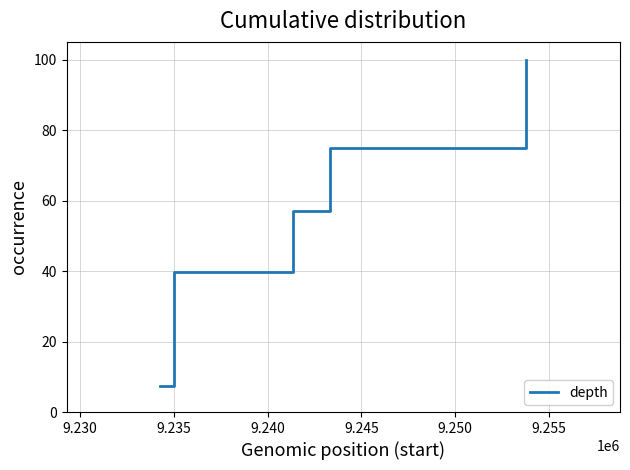

Count the number of data series in this chart.

1